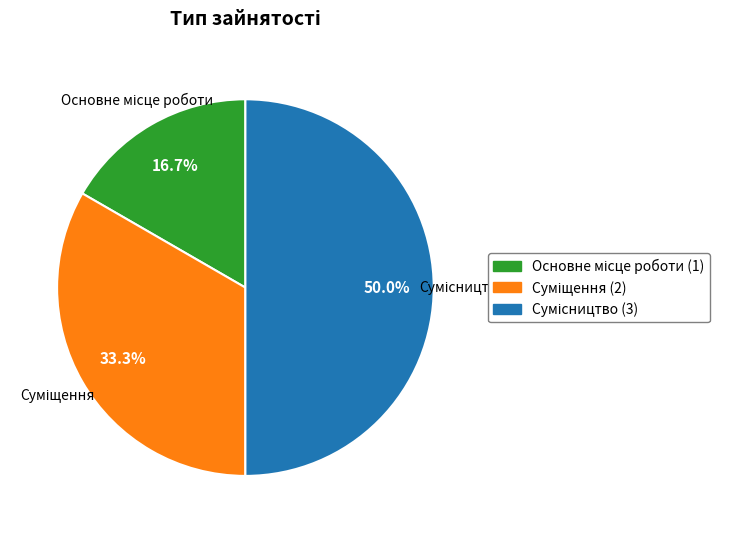

What is the total percentage of Суміщення and Основне місце роботи?

50.0%